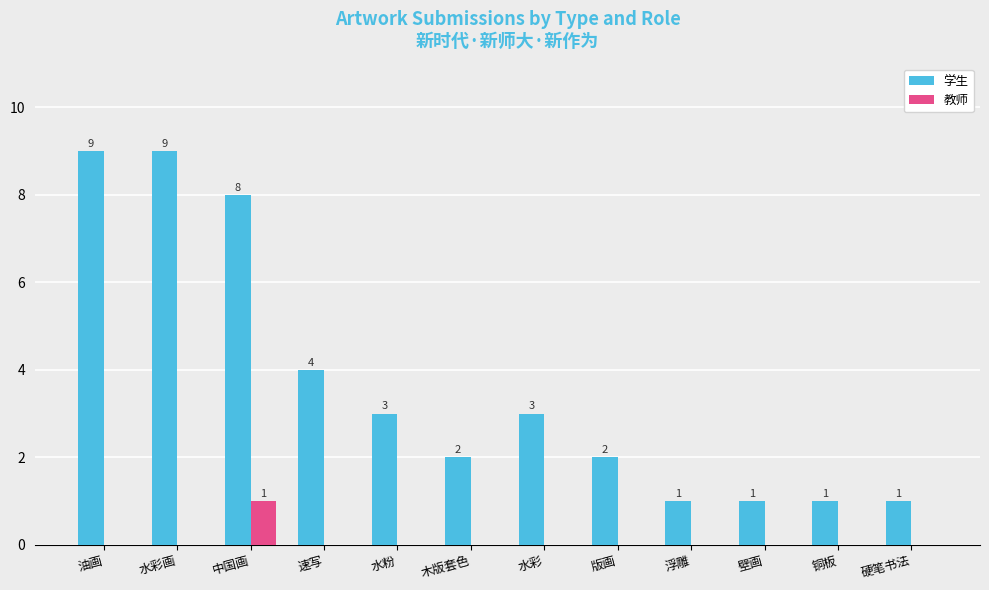

Which series has the largest total across all categories?

学生